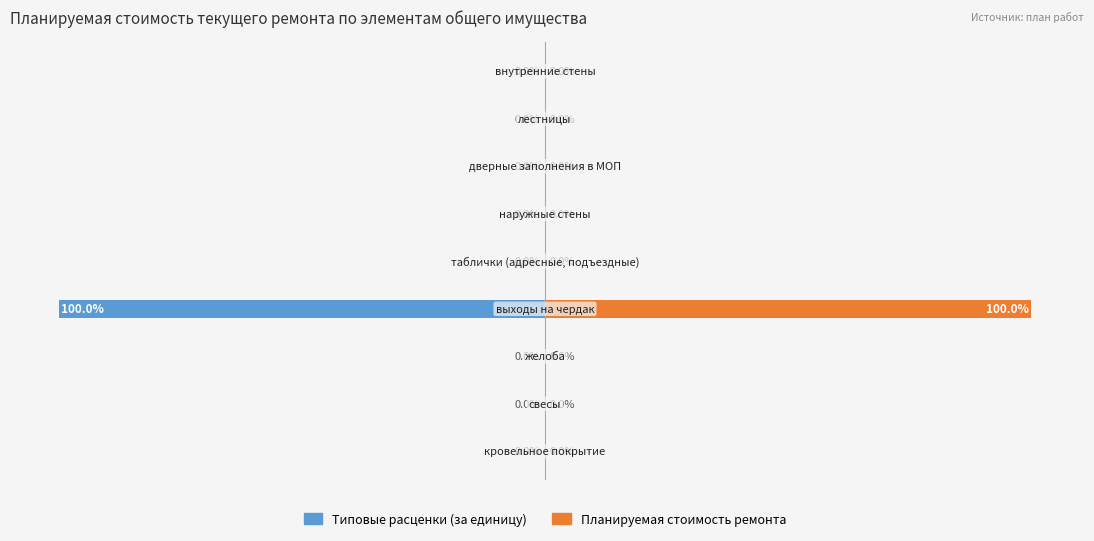

How many distinct data groups are displayed?

2